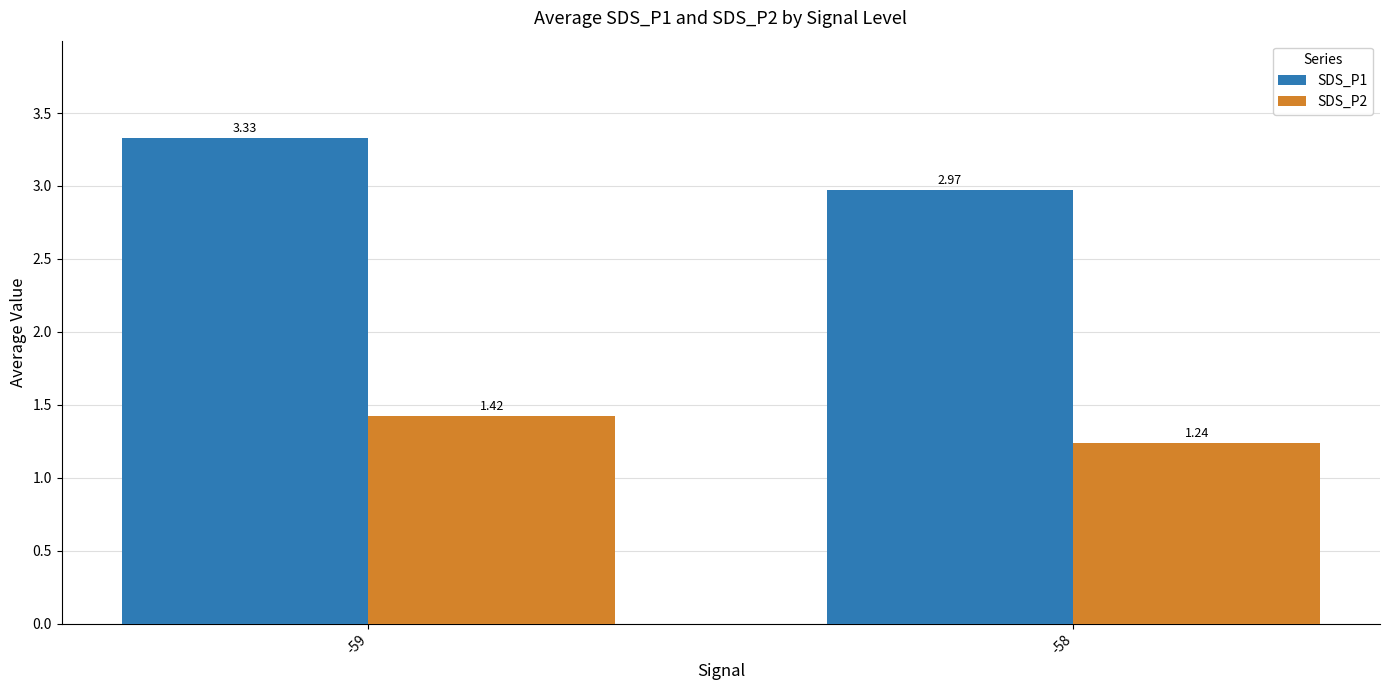

Rank the categories by SDS_P1 value from lowest to highest.

-58, -59